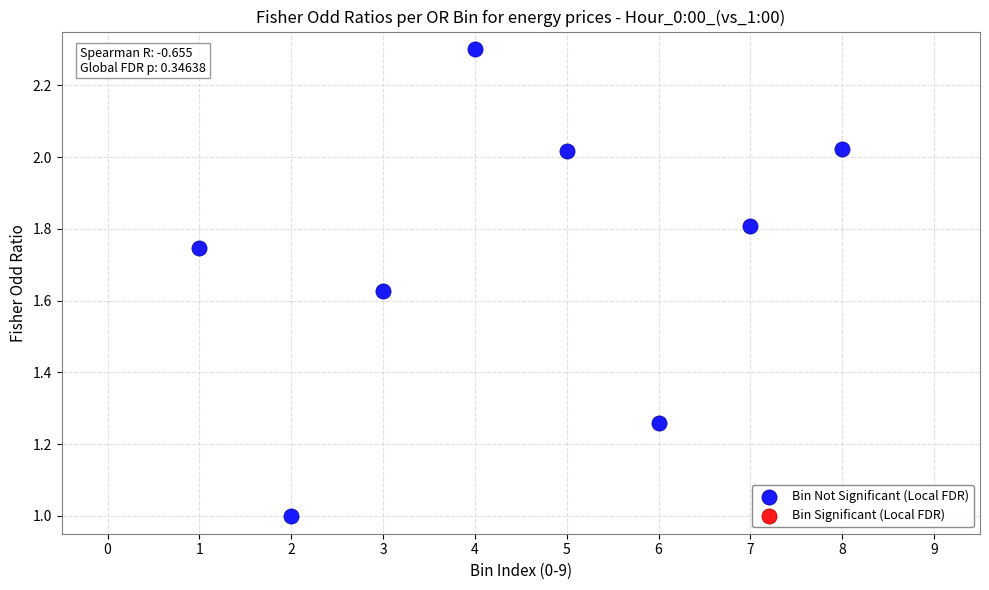

What is the average X value?

4.5